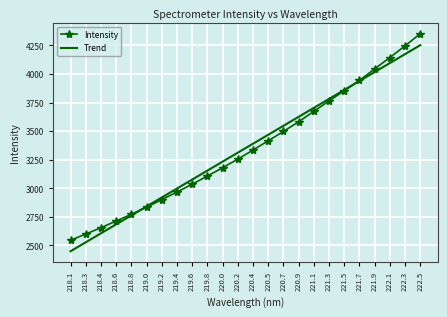

At how many categories does at least one series exceed 3495?

10